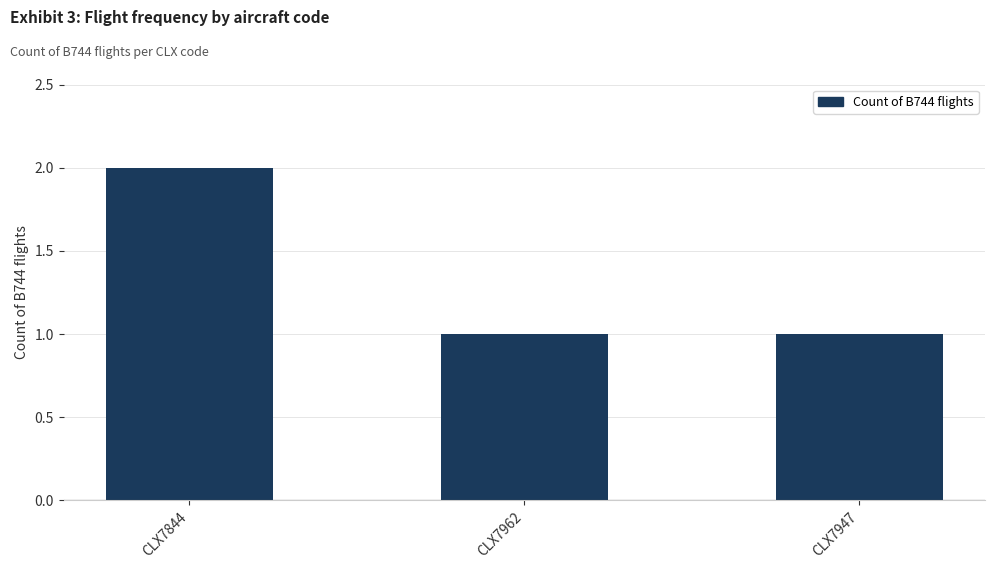

What is the label of the 1st bar from the left?

CLX7844